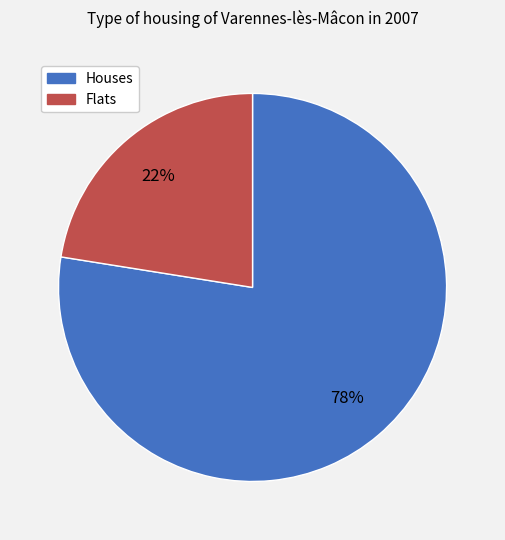

Is there a majority slice in this chart?

Yes